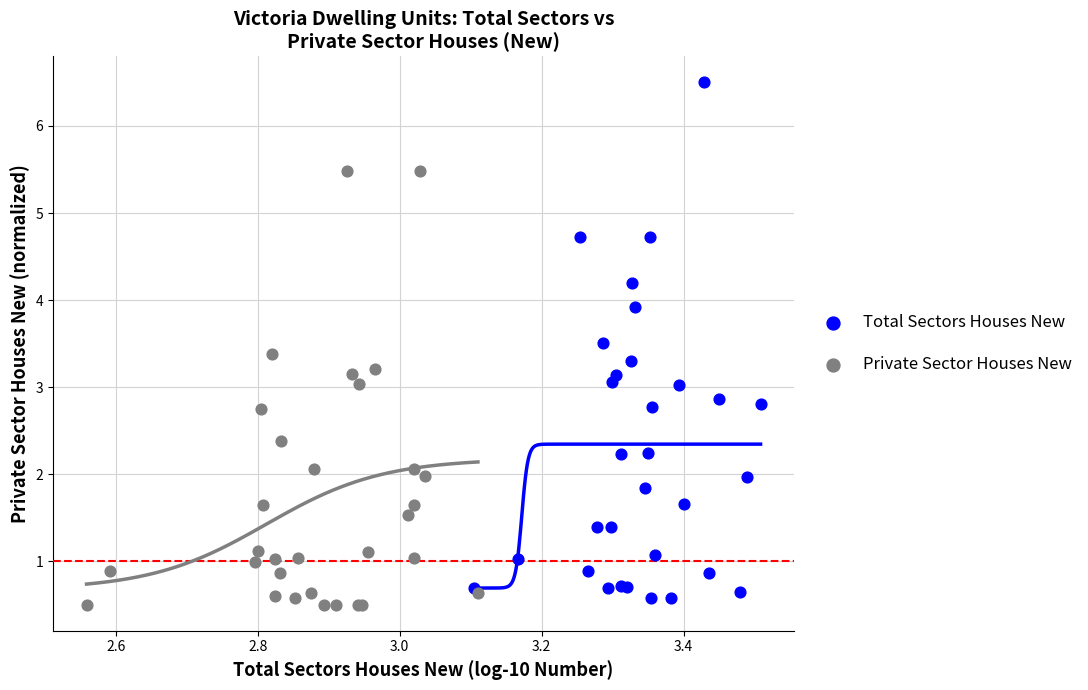

What are all the series names shown in the legend?

Total Sectors Houses New, Private Sector Houses New